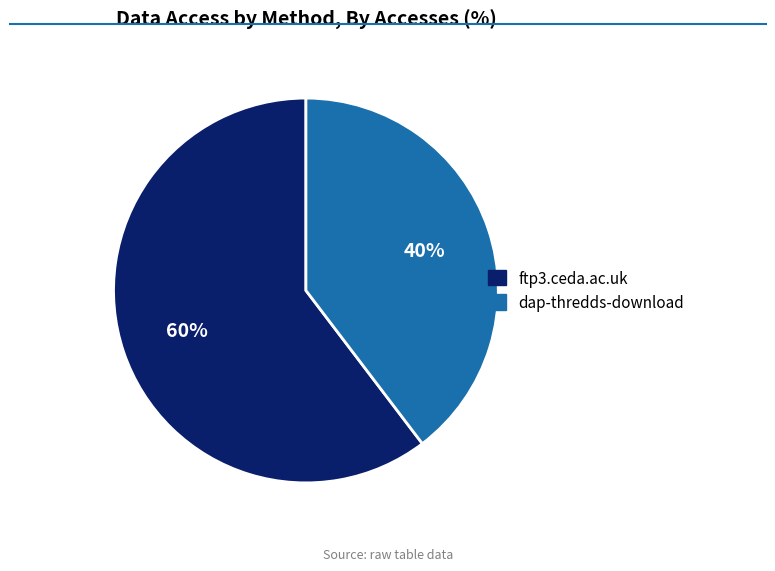

To the nearest percent, what is the average slice percentage?

50%